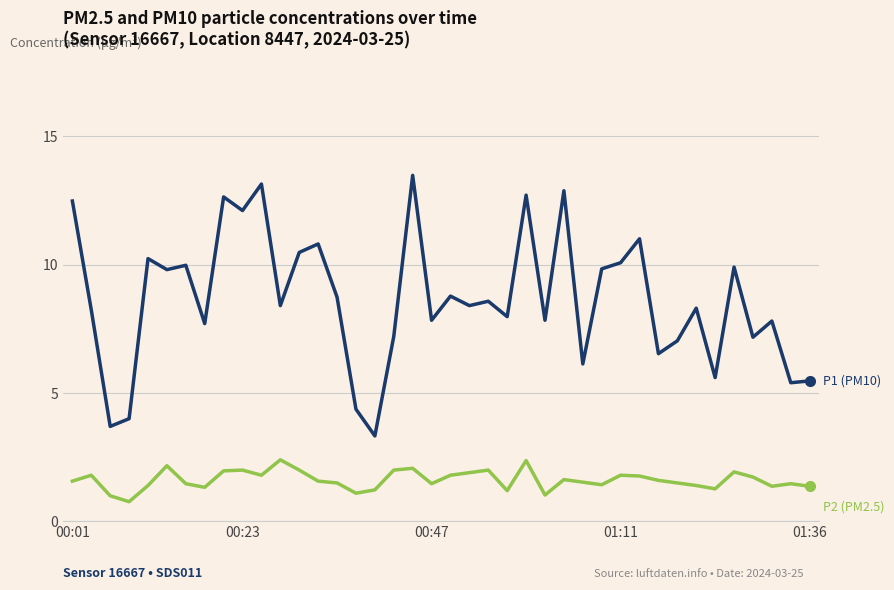

What is the smallest value displayed?

0.8